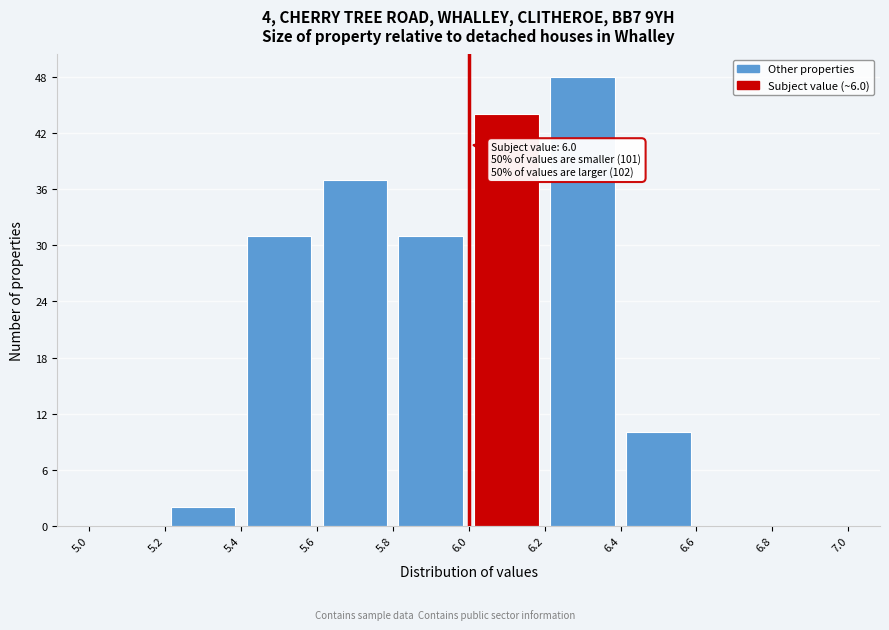

Which range on the x-axis has the tallest bar?

6.2 to 6.4